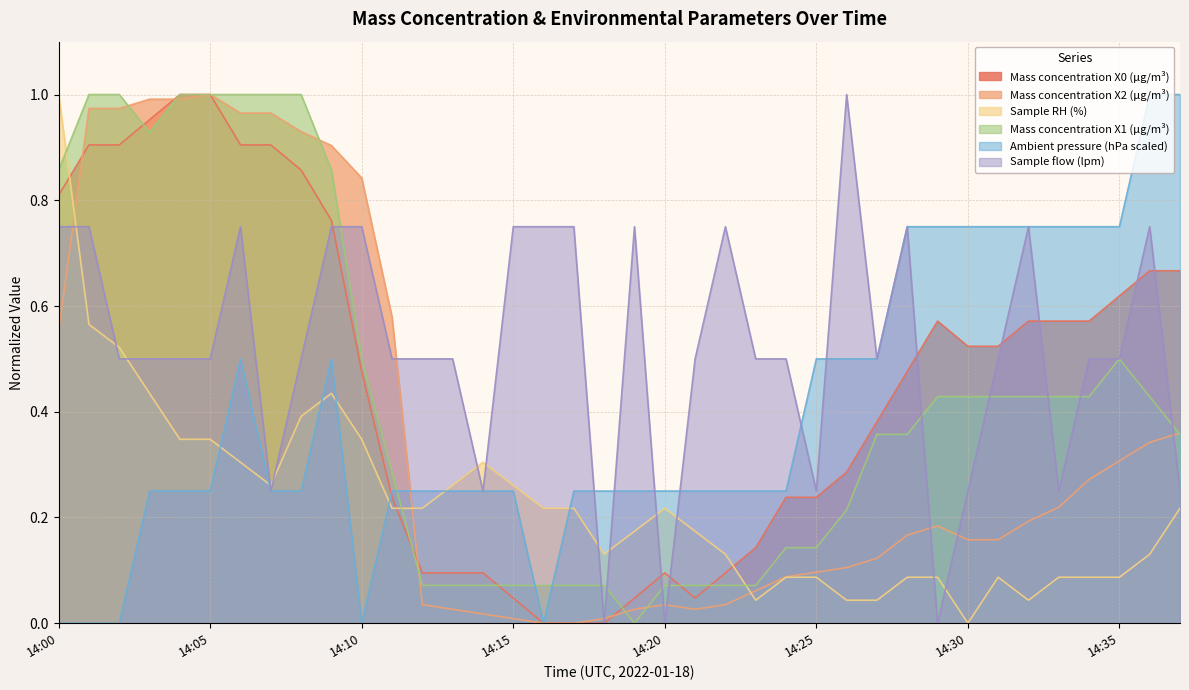

True or false: Sample RH (%) has a value of 0.1 at 14:27.

False